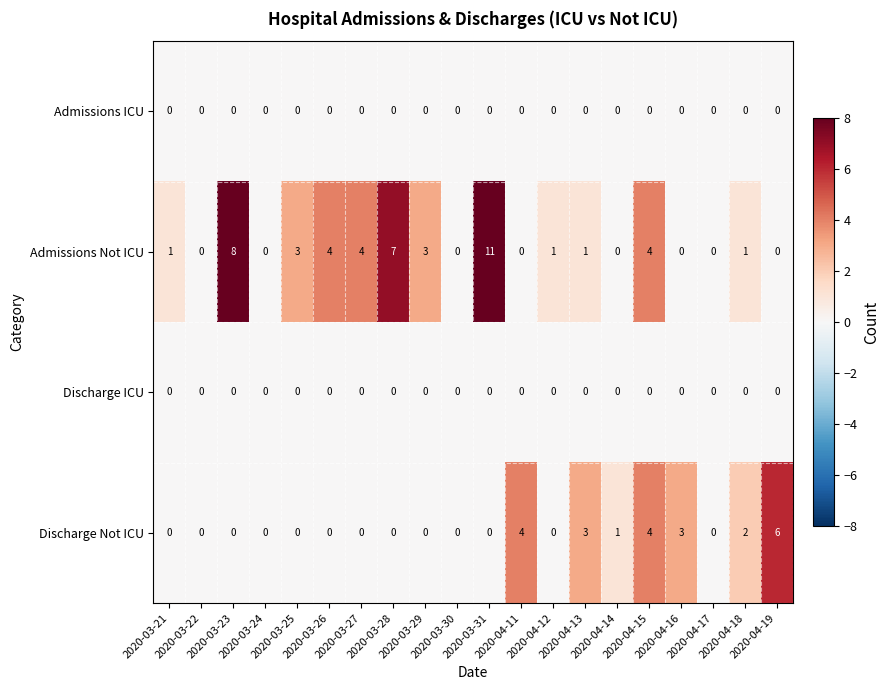

What is the total value across all series at 2020-03-27?

4